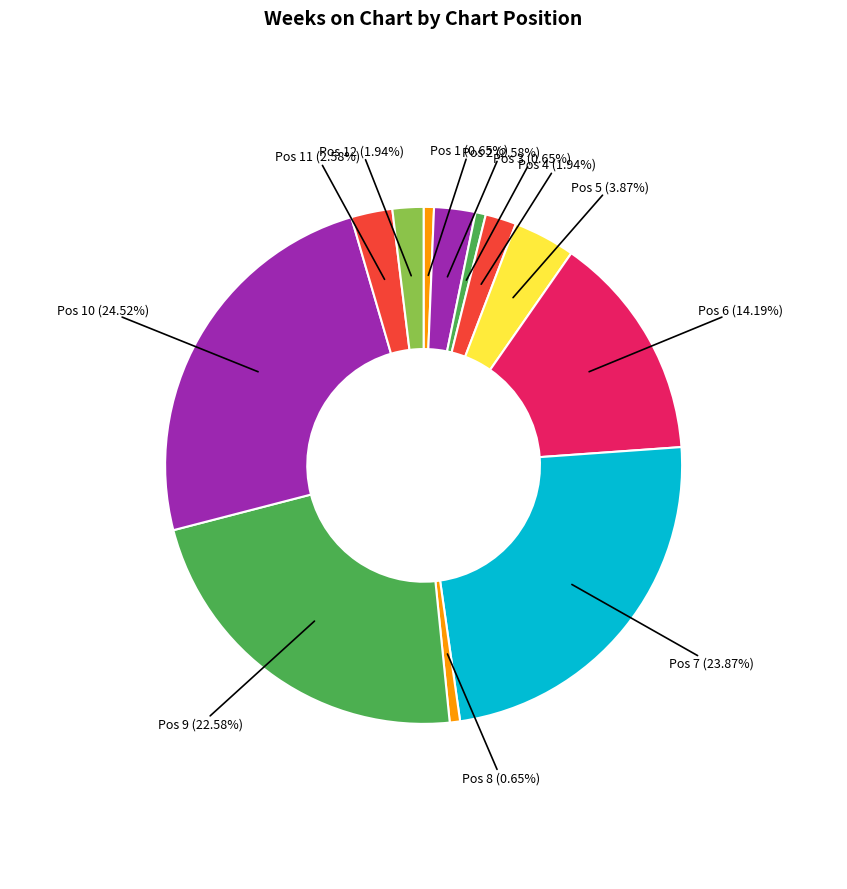

How many segments does this pie chart have?

12